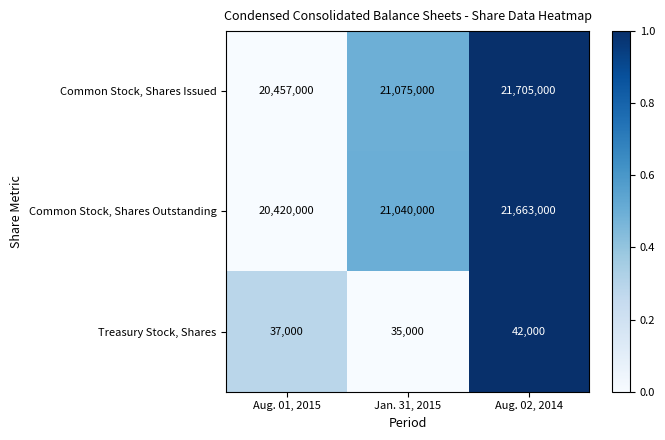

The value of Treasury Stock, Shares at Aug. 02, 2014 is 42000. True or false?

True